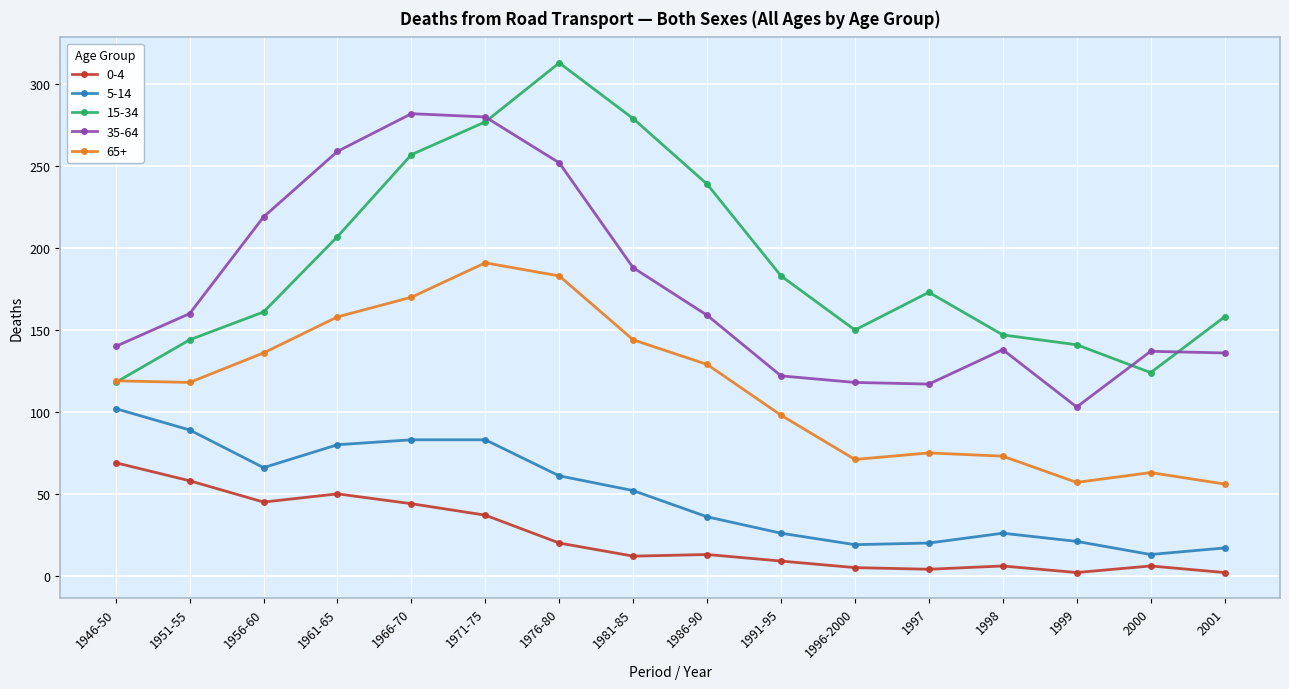

The value of 5-14 at 1996-2000 is 19. True or false?

True